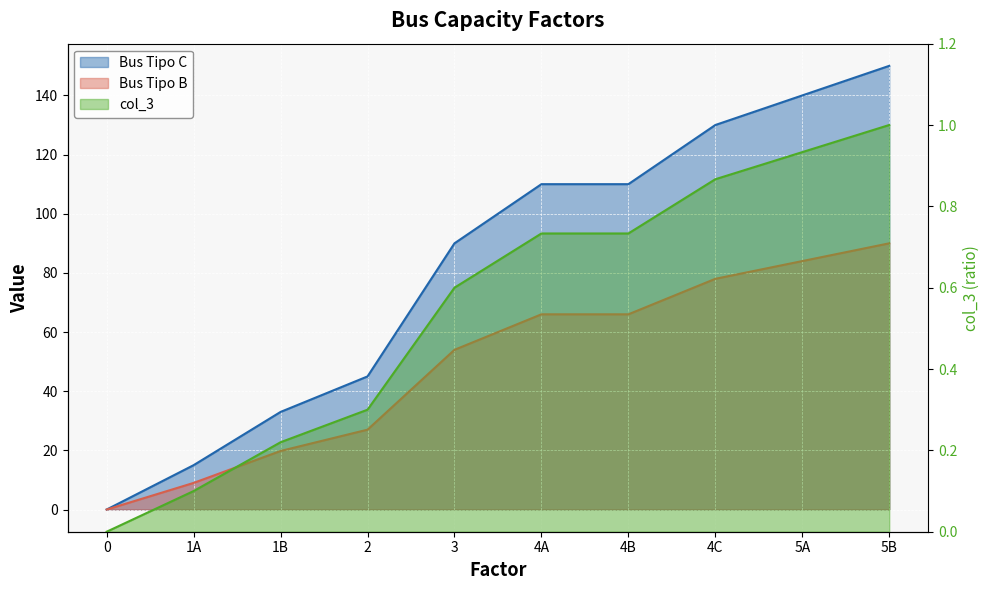

What position from the right is 4B?

4